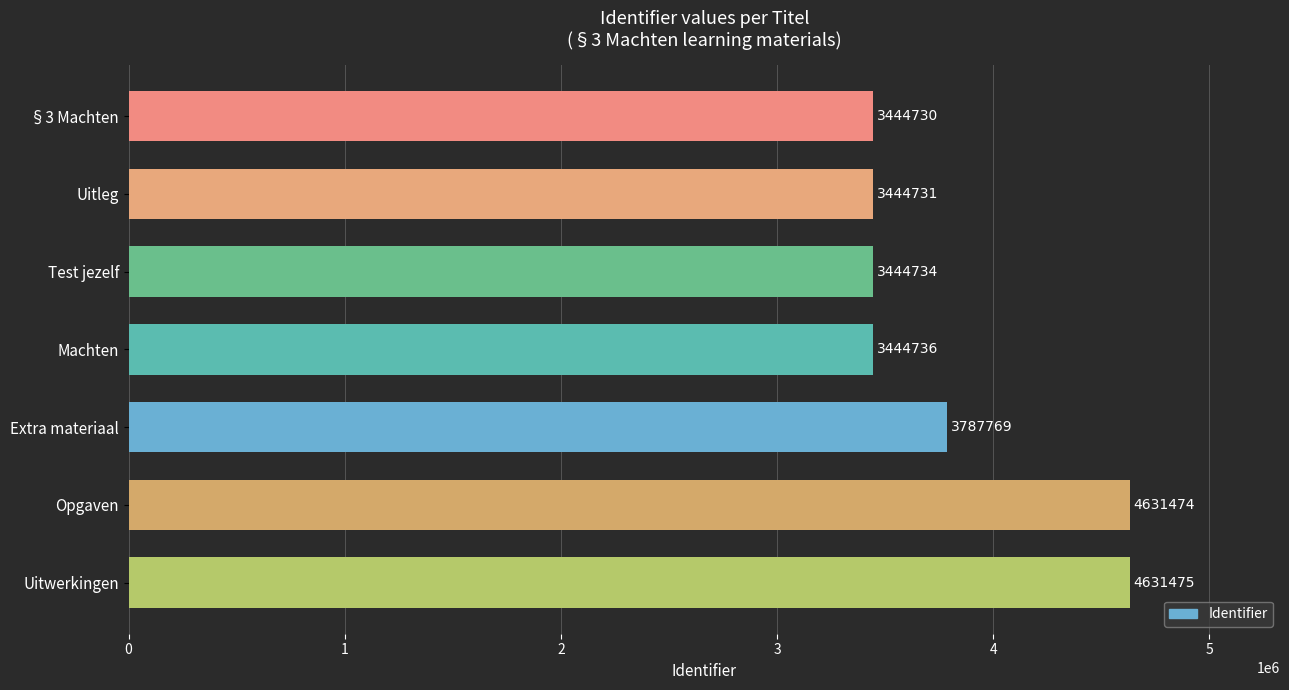

The chart shows a value of 3787769 at Extra materiaal. True or false?

True